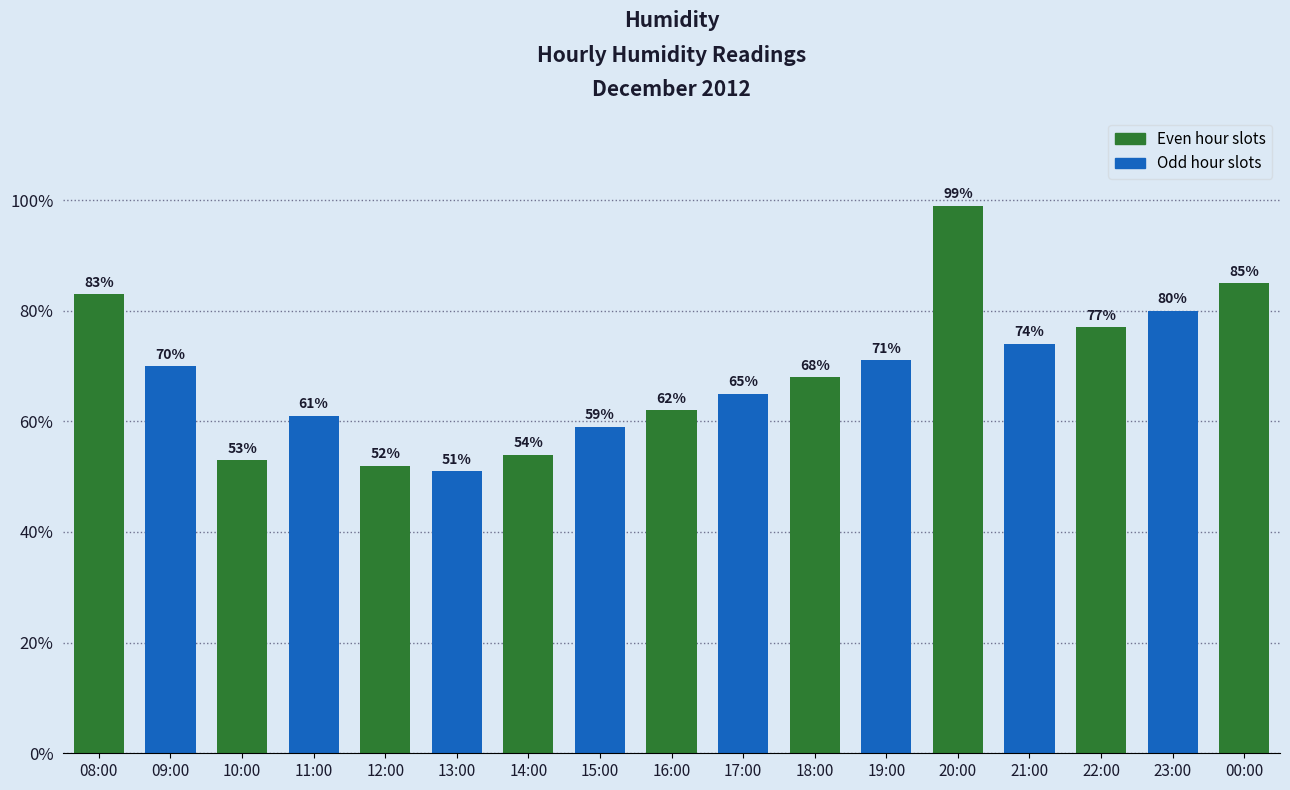

How many data points are less than 68?

8